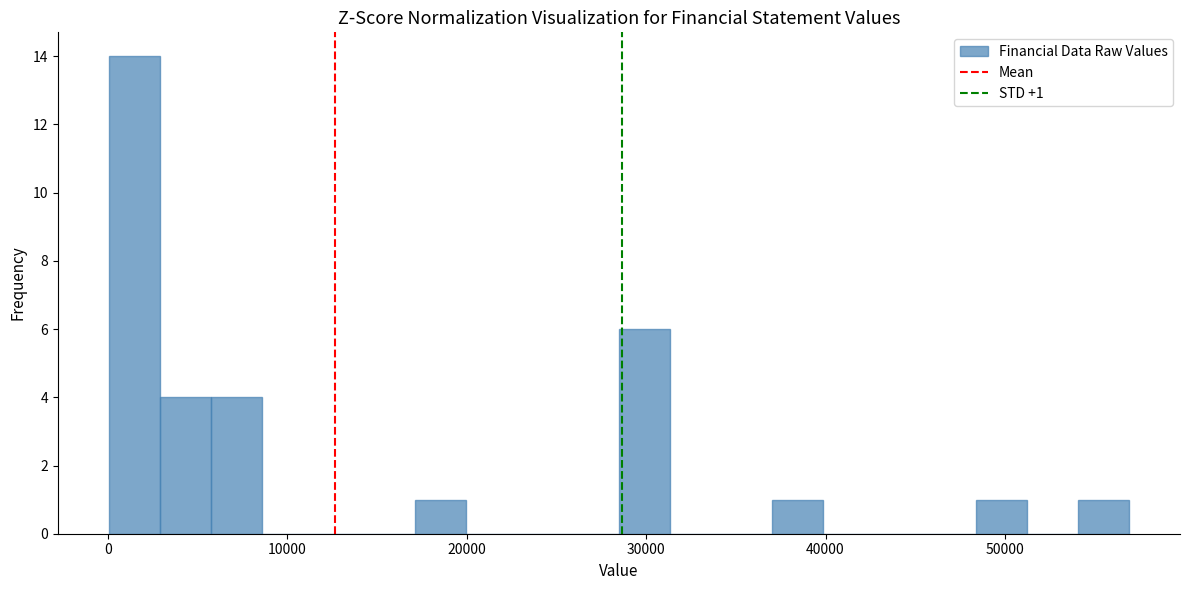

Read against the x-axis, roughly where is the centre of the tallest bar?

1000